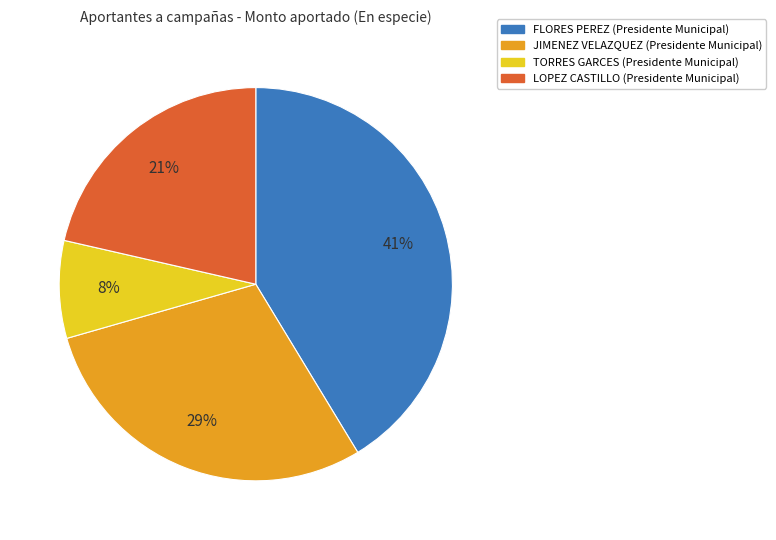

To the nearest percent, what is the average slice percentage?

25%